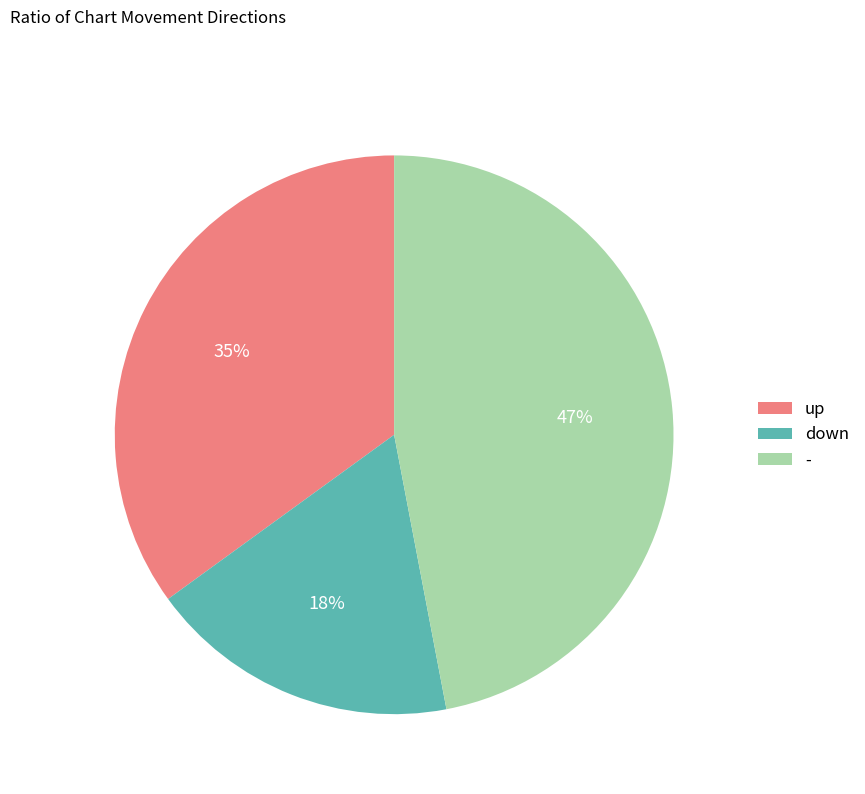

To the nearest percent, what is the difference between the up and down slice percentages?

17%